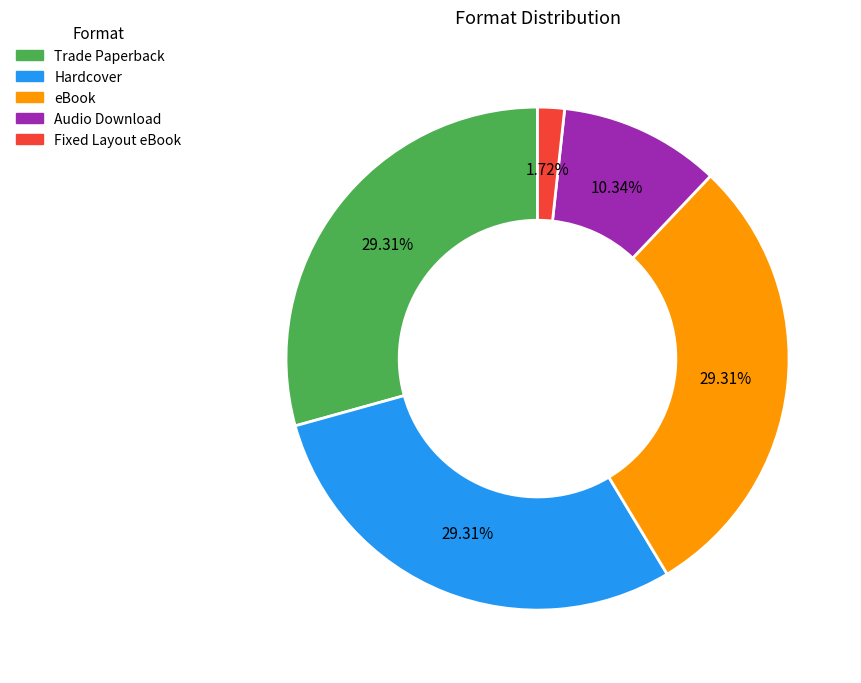

Between Trade Paperback and Fixed Layout eBook, which is larger?

Trade Paperback